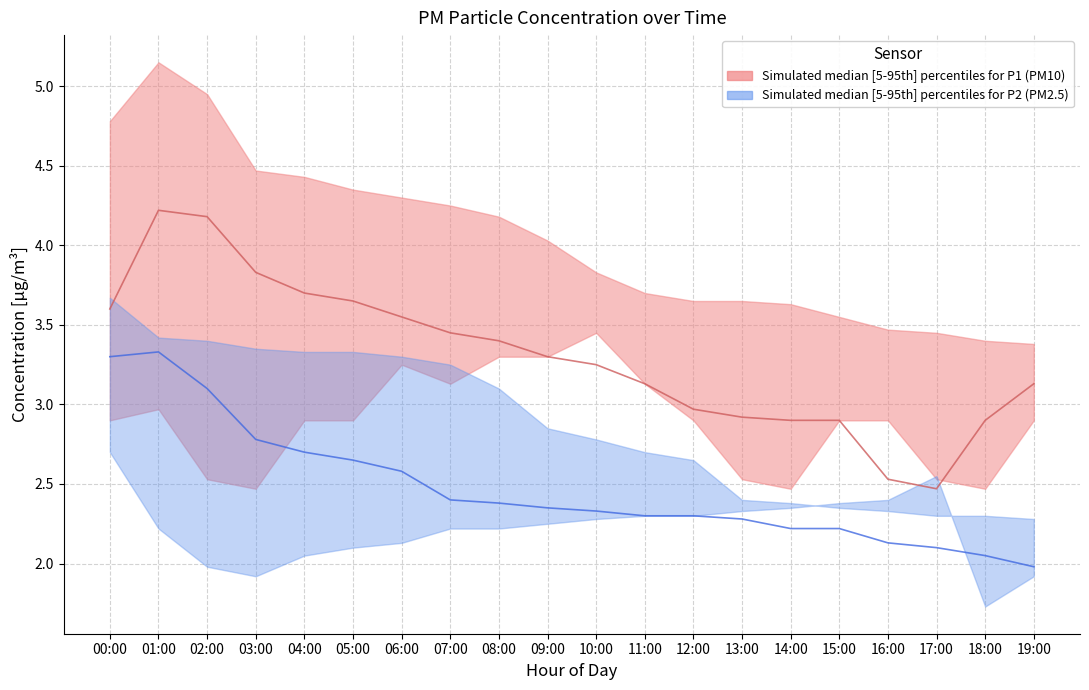

Which series has the largest range (max minus min)?

P1_upper